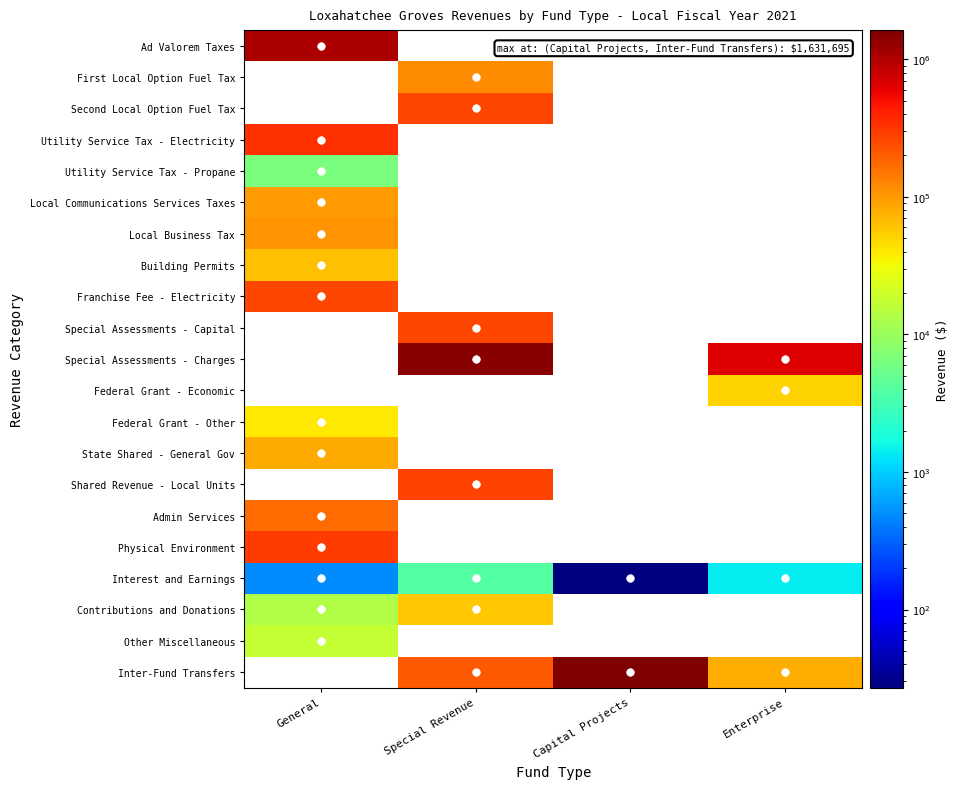

The Federal Grant - Other series shows 40141.0 at General. True or false?

True